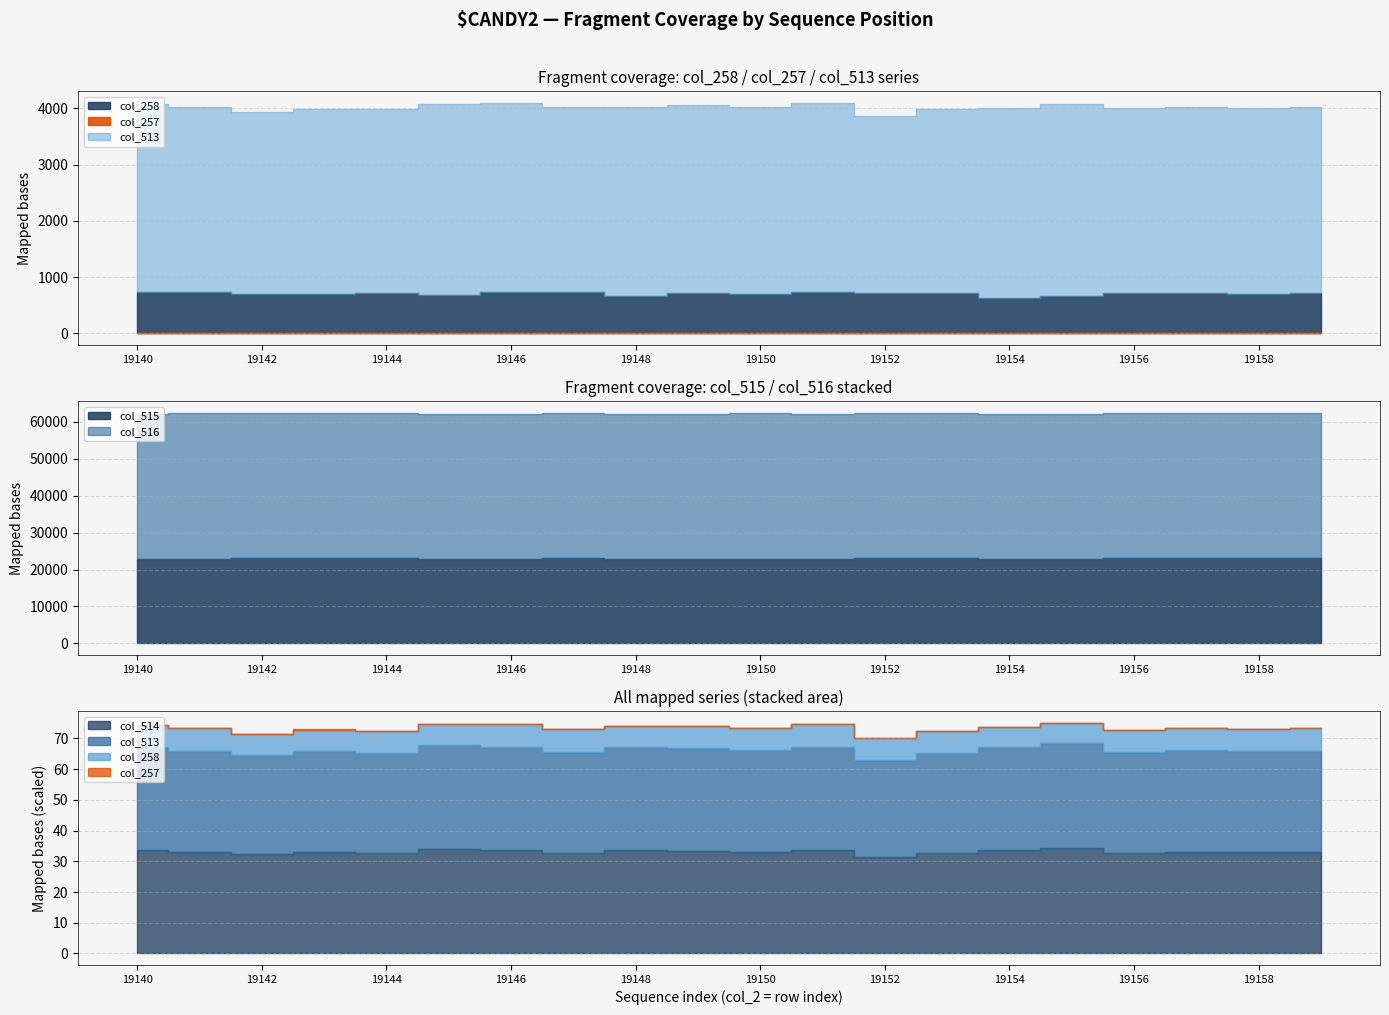

What is the spread (max minus min) of values at 19145?

39222